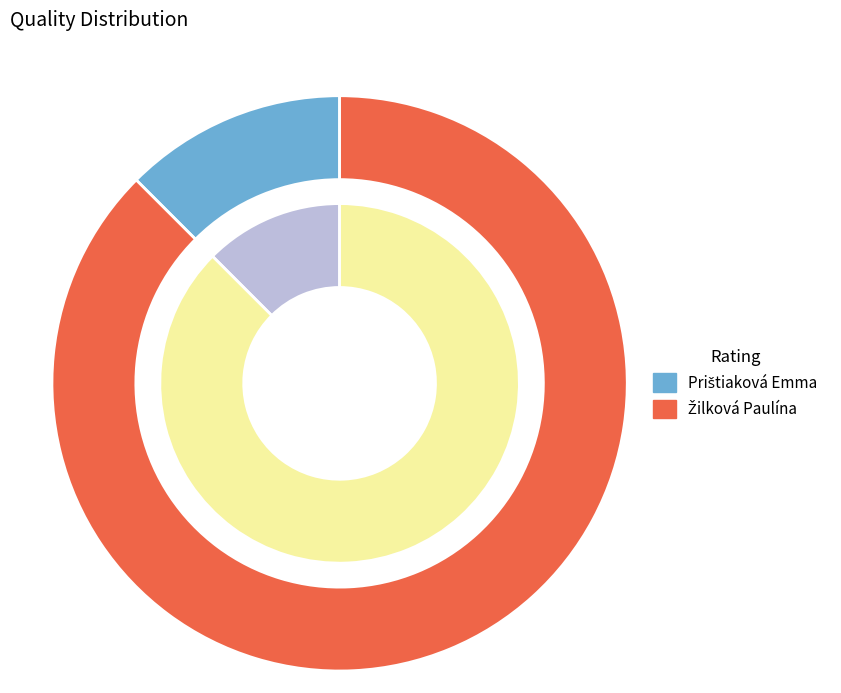

Combined, what portion of the pie is Prištiaková Emma and Žilková Paulína?

100.0%